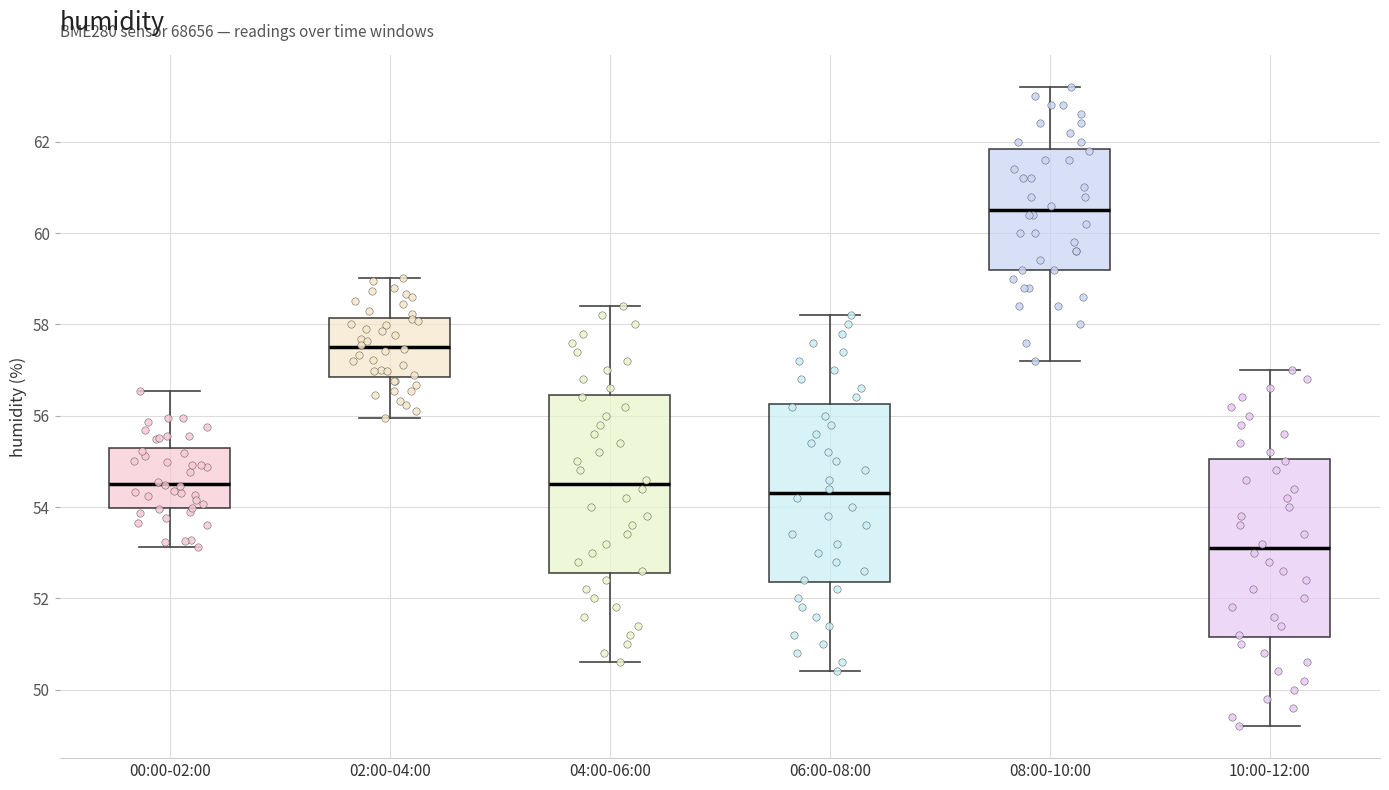

Reading left to right, read every box against the y-axis: the position of its median line, the range the box covers, and the ends of its whiskers. The values are not printed on the chart, so give them approximately, as read against the axis.

00:00-02:00: median 54.6, box 54.0 to 55.2, whiskers 53.2 to 56.6
02:00-04:00: median 57.4, box 56.8 to 58.2, whiskers 56.0 to 59.0
04:00-06:00: median 54.6, box 52.6 to 56.4, whiskers 50.6 to 58.4
06:00-08:00: median 54.4, box 52.4 to 56.2, whiskers 50.4 to 58.2
08:00-10:00: median 60.6, box 59.2 to 61.8, whiskers 57.2 to 63.2
10:00-12:00: median 53.2, box 51.2 to 55.0, whiskers 49.2 to 57.0